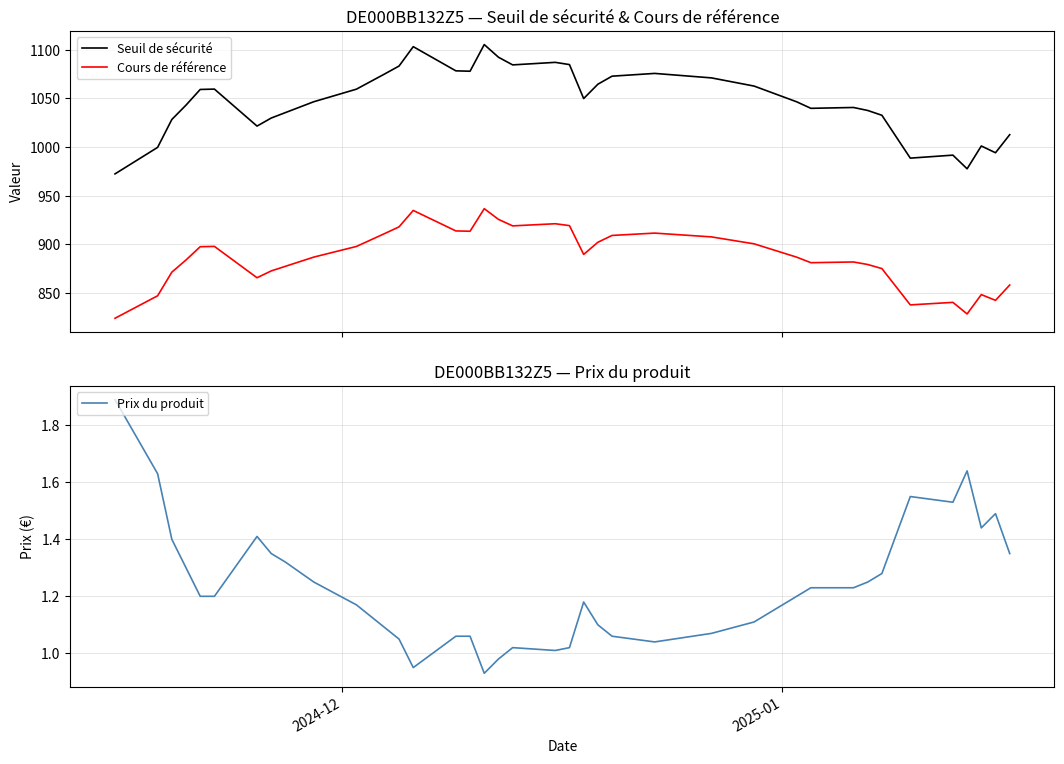

How many interior local valleys does the Cours de référence series have?

8